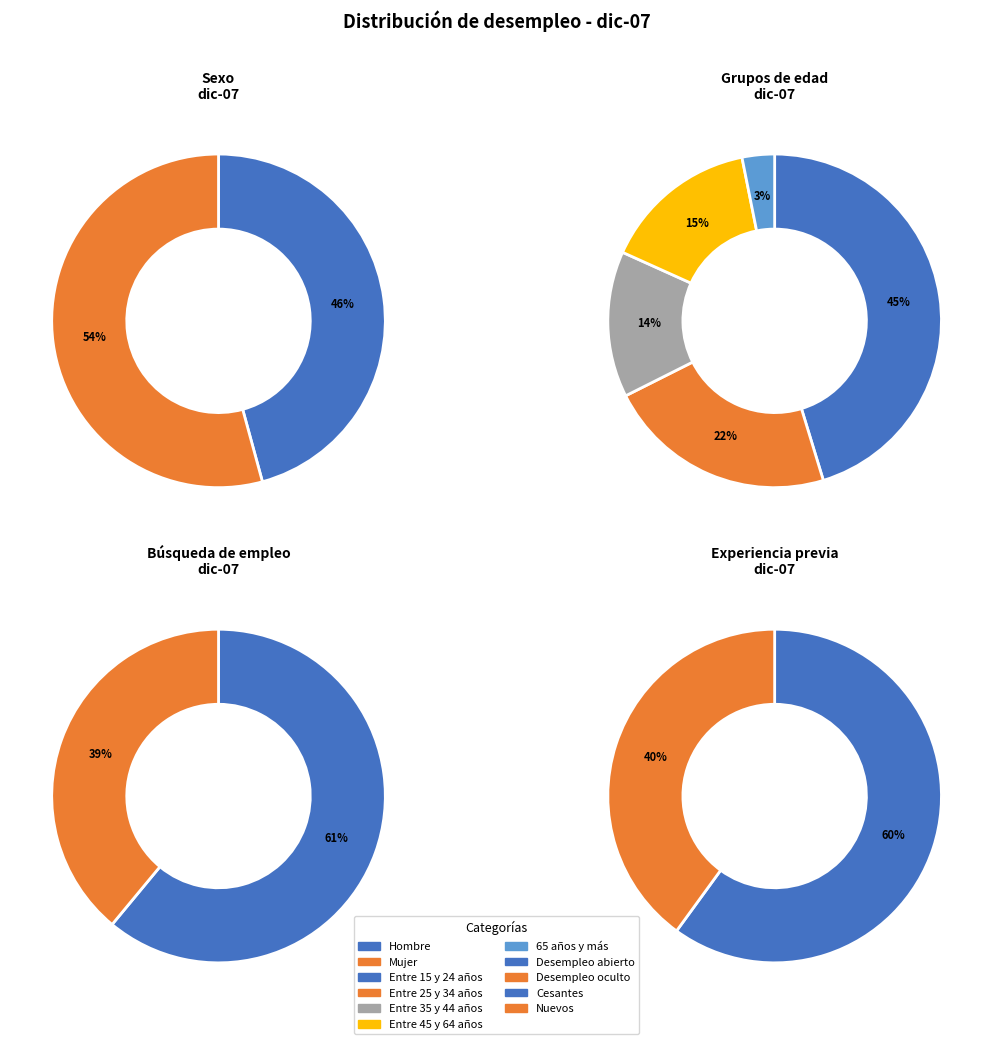

Which has a higher value, 0 or 5?

5